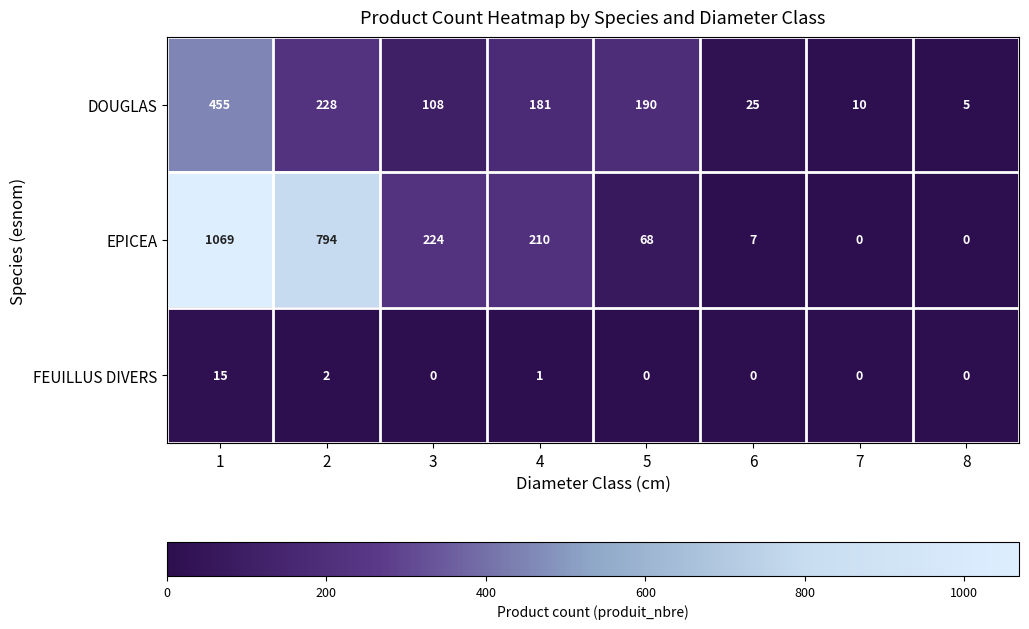

What is the difference between the maximum and minimum values in the FEUILLUS DIVERS series?

15